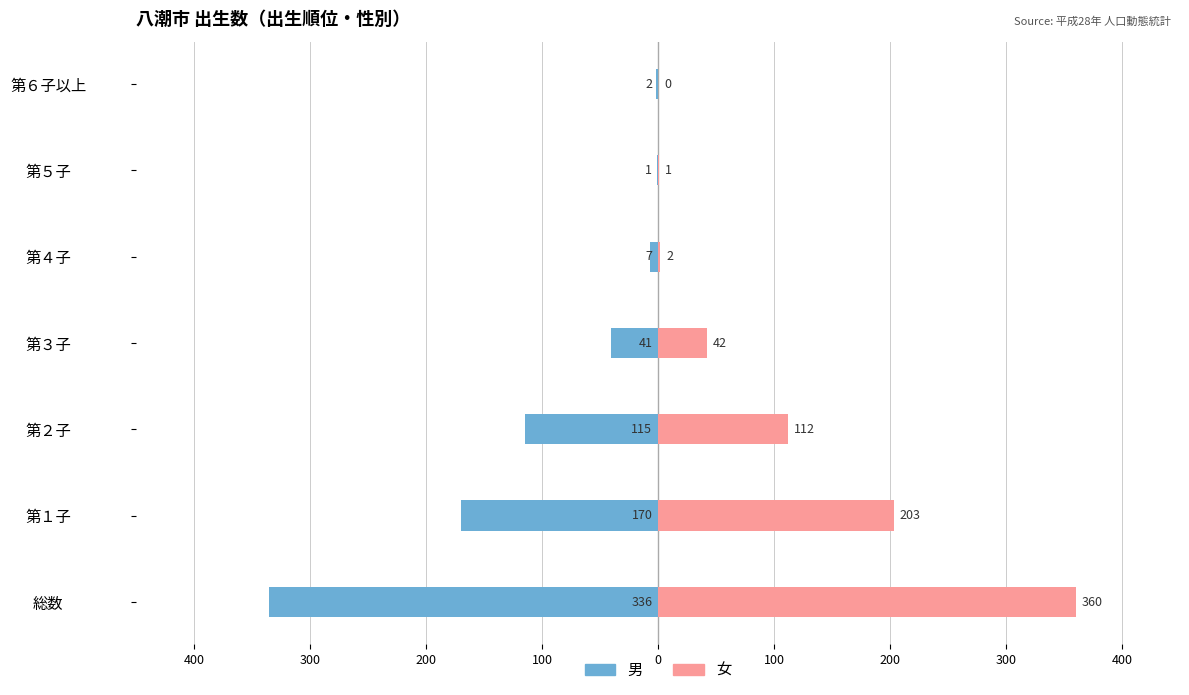

Reading right to left, extract all data points from this chart.

男: -2	-1	-7	-41	-115	-170	-336
女: 0	1	2	42	112	203	360